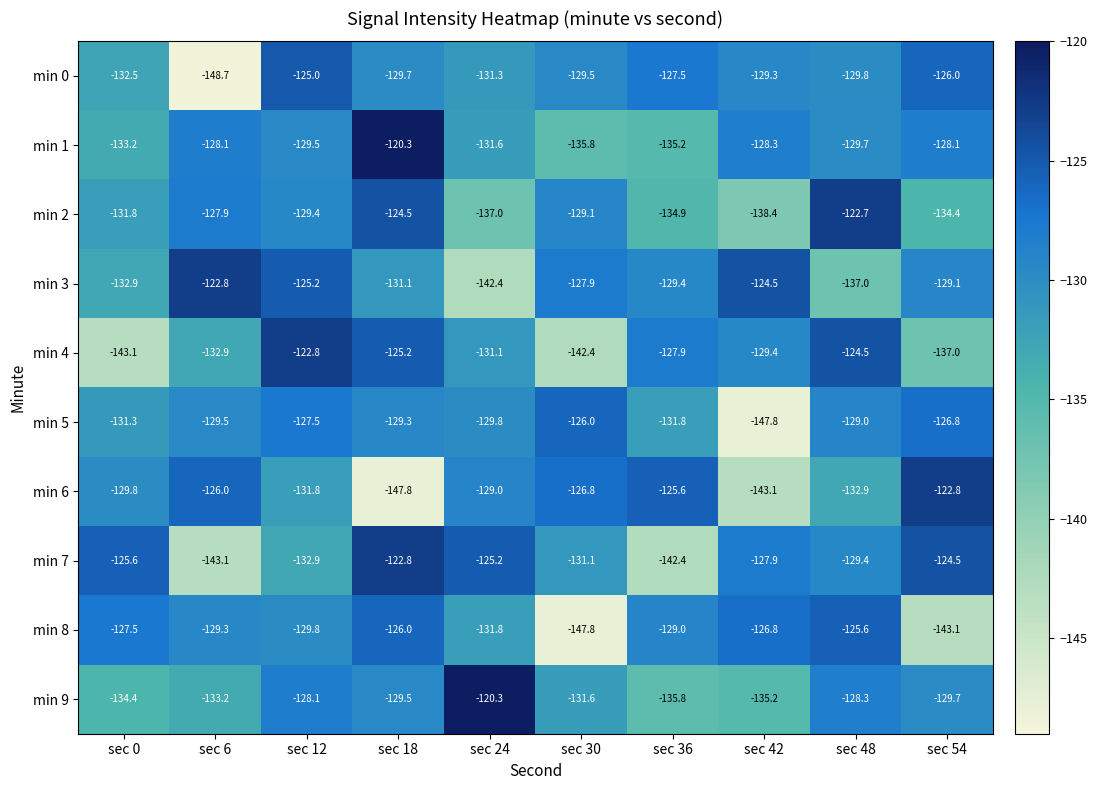

What is the difference between the min 1 values at sec 54 and sec 48?

1.6